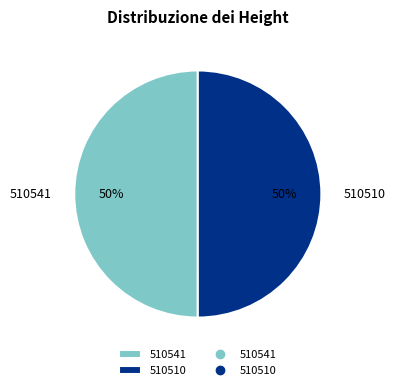

What percentage is the 510510 slice, to the nearest percent?

50%